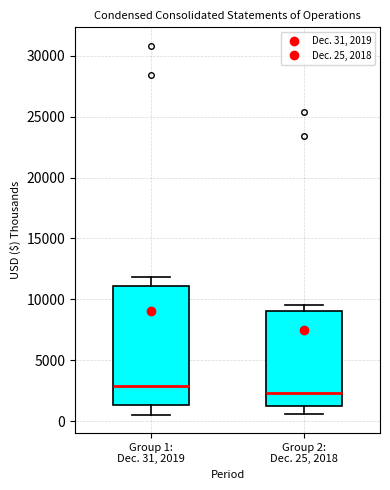

Reading left to right, read every box against the y-axis: the position of its median line, the range the box covers, and the ends of its whiskers. The values are not printed on the chart, so give them approximately, as read against the axis.

Group 1: Dec. 31, 2019: median 3000, box 1500 to 11000, whiskers 500 to 12000
Group 2: Dec. 25, 2018: median 2500, box 1500 to 9000, whiskers 500 to 9500